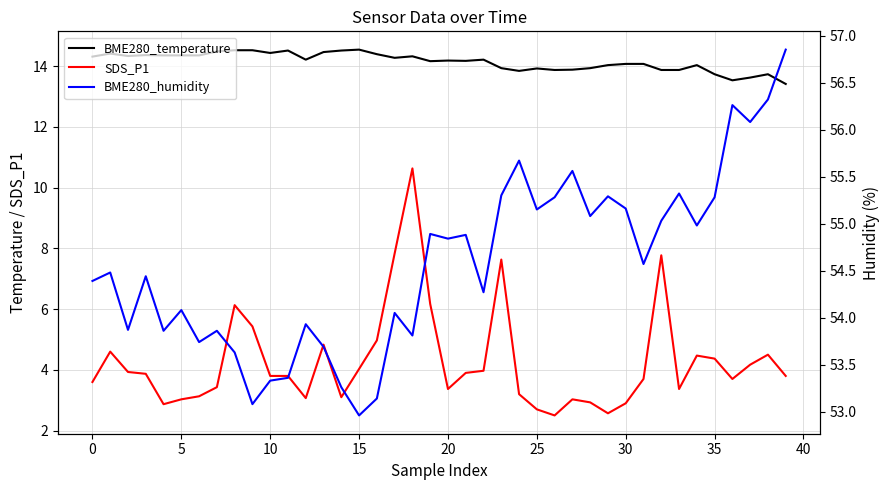

What is the total value across all series at 5?

72.1